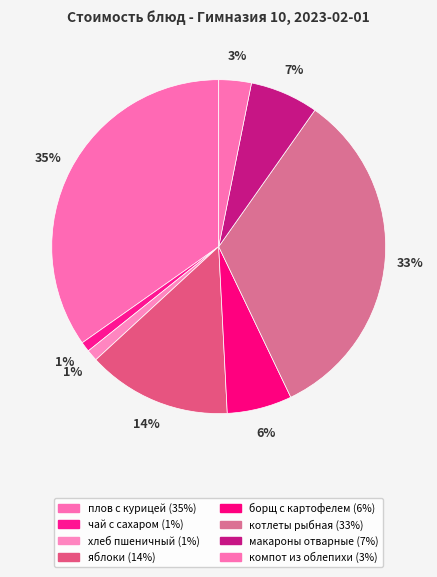

Is it true that хлеб пшеничный is 11% of the pie?

False